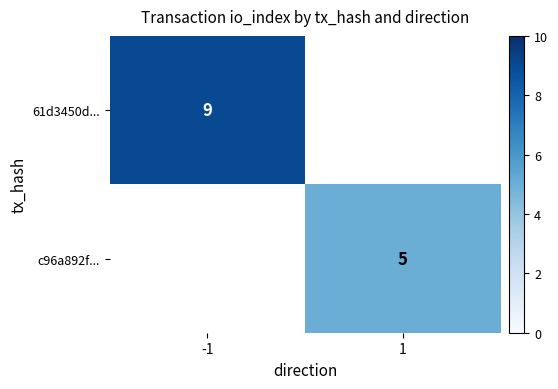

The c96a892f... series shows 3 at 1. True or false?

False